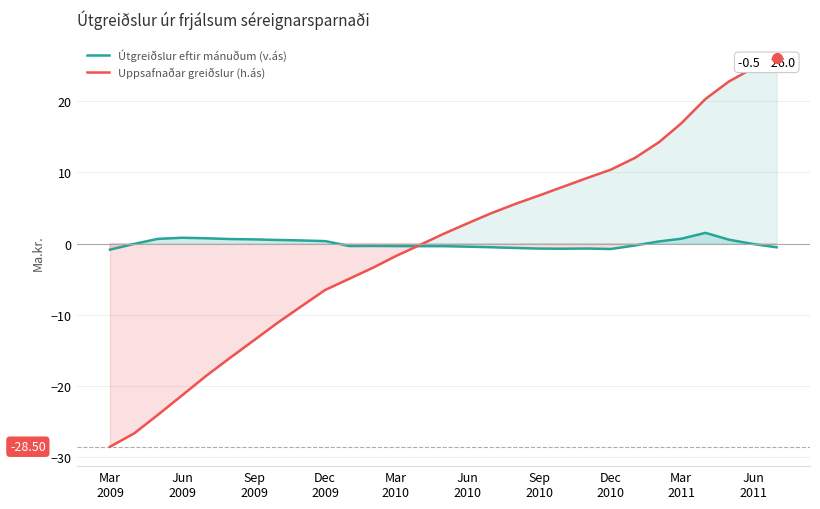

At Sep 2010, list the series in order from smallest to largest.

Útgreiðslur eftir mánuðum (v.ás), Uppsafnaðar greiðslur (h.ás)